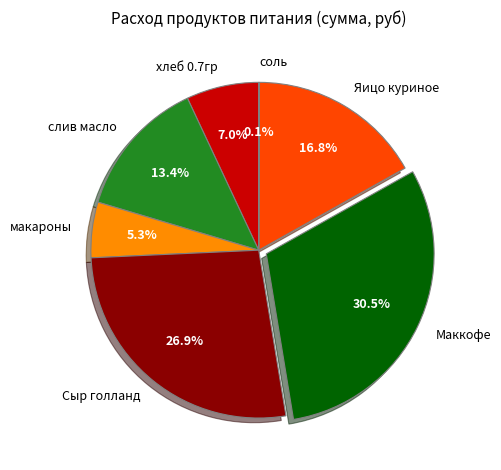

Between Сыр голланд and Маккофе, which is larger?

Маккофе